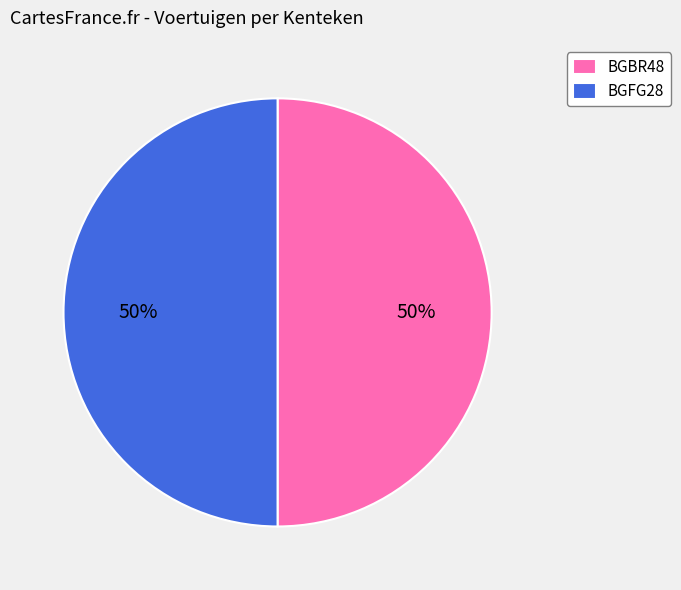

Do BGFG28 and BGBR48 together represent more than half of the pie?

Yes